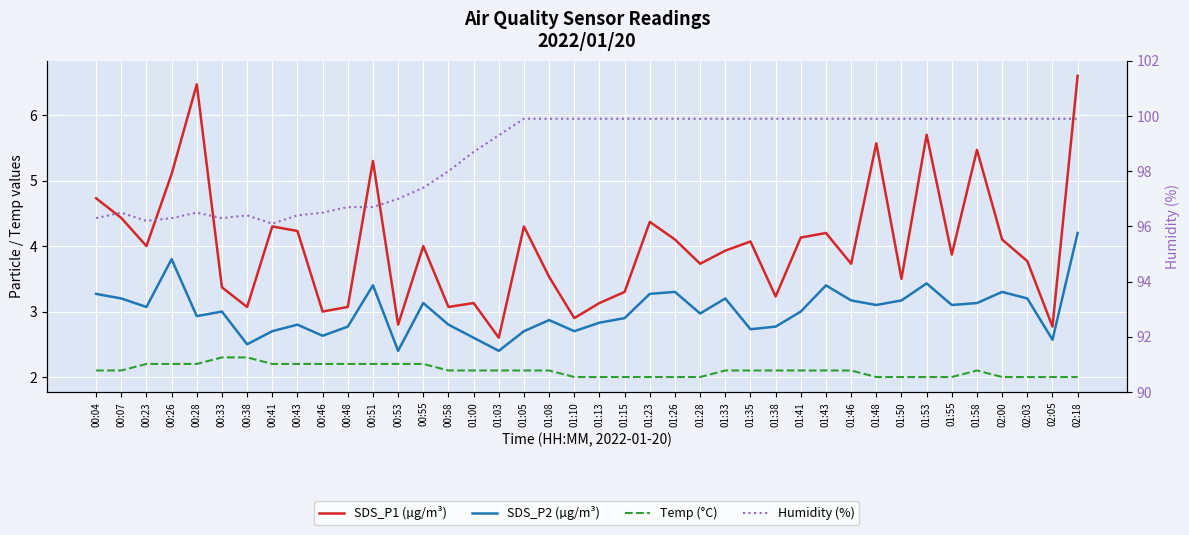

True or false: SDS_P2 (µg/m³) has more than 1 points higher than both neighbors.

True